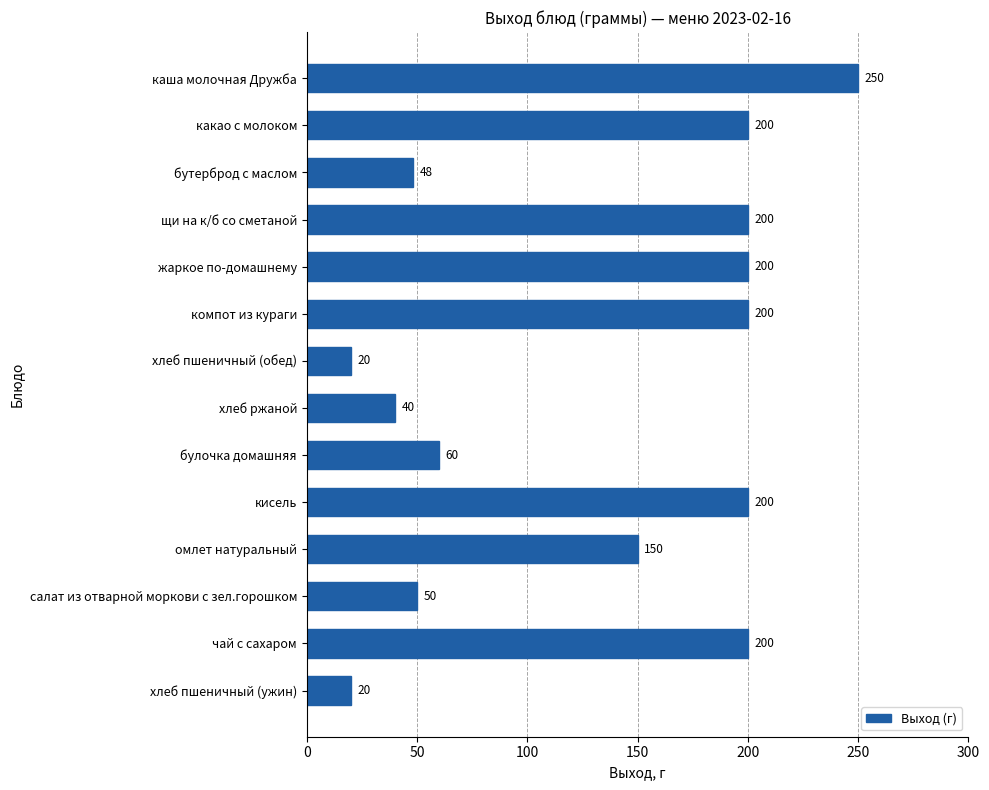

What position from the bottom is омлет натуральный?

4